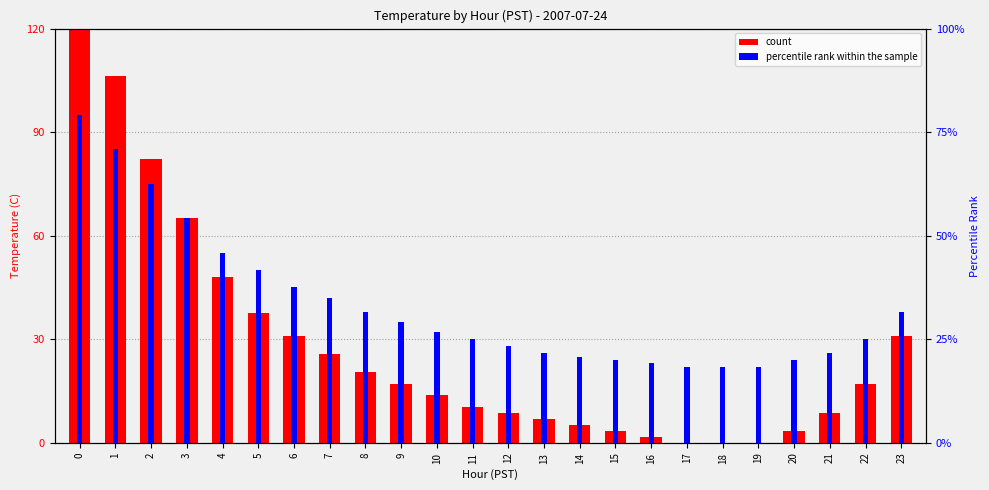

Where is percentile rank within the sample nearest to the value 58?

4